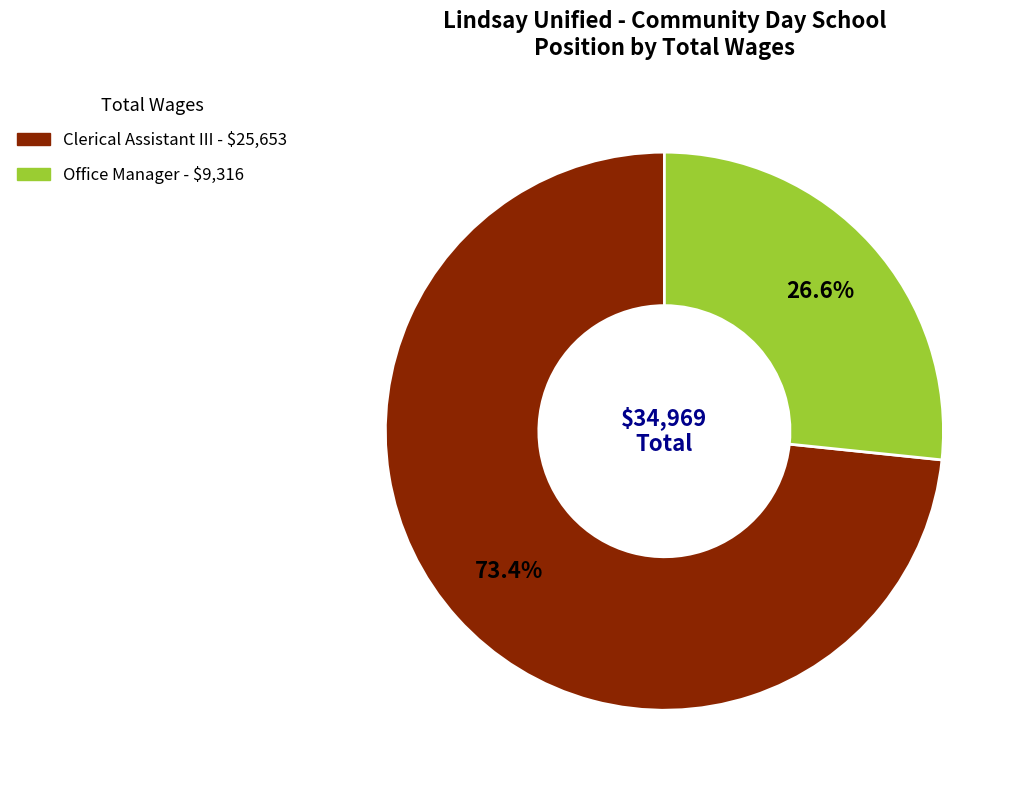

Is Office Manager the majority of the pie?

No